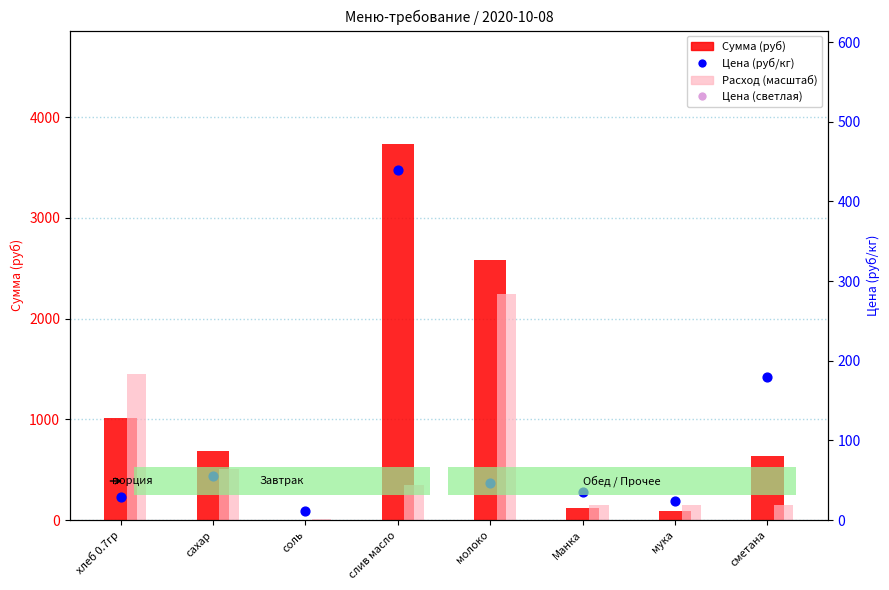

At which category is the sum across all series the highest?

слив масло